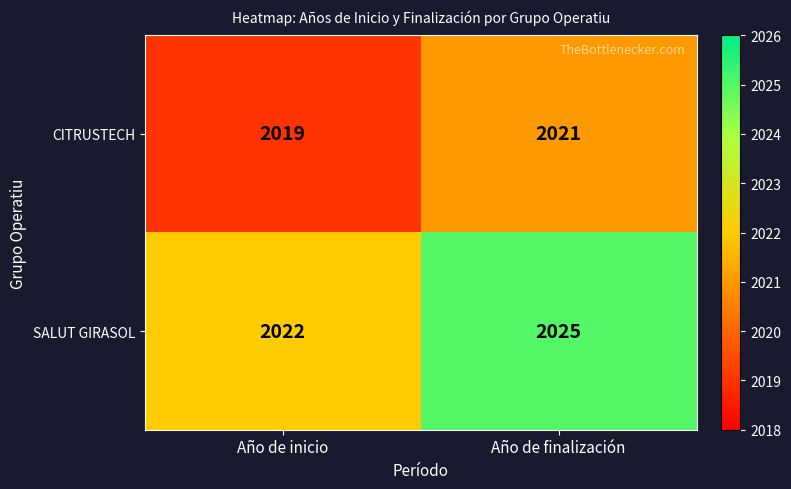

Read the CITRUSTECH value at Año de inicio.

2019